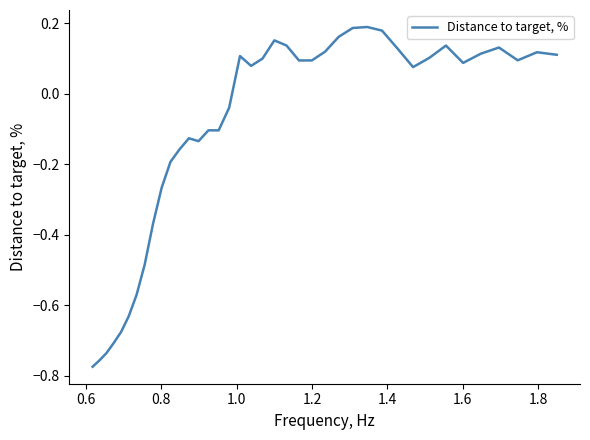

What is the difference between the maximum and minimum values?

1.0